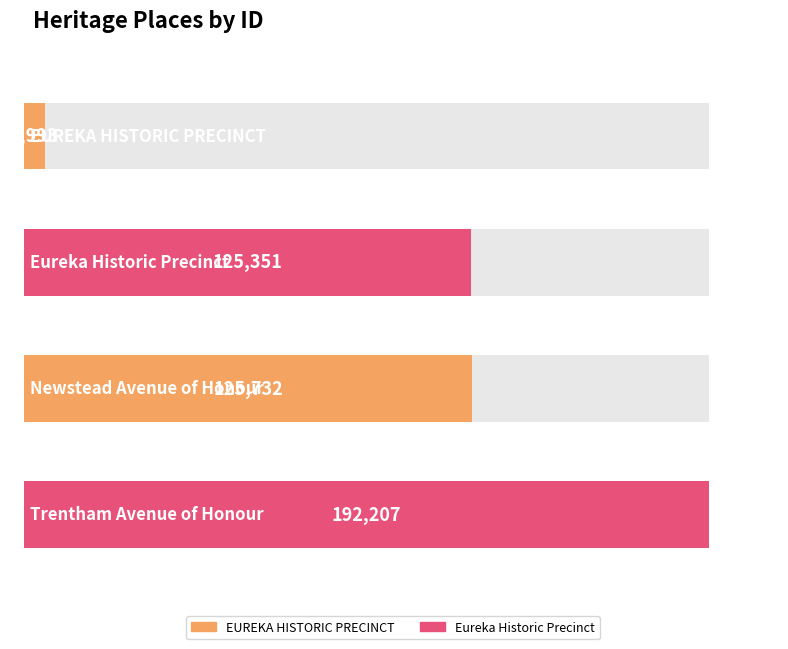

The value at EUREKA HISTORIC PRECINCT is 10568. True or false?

False